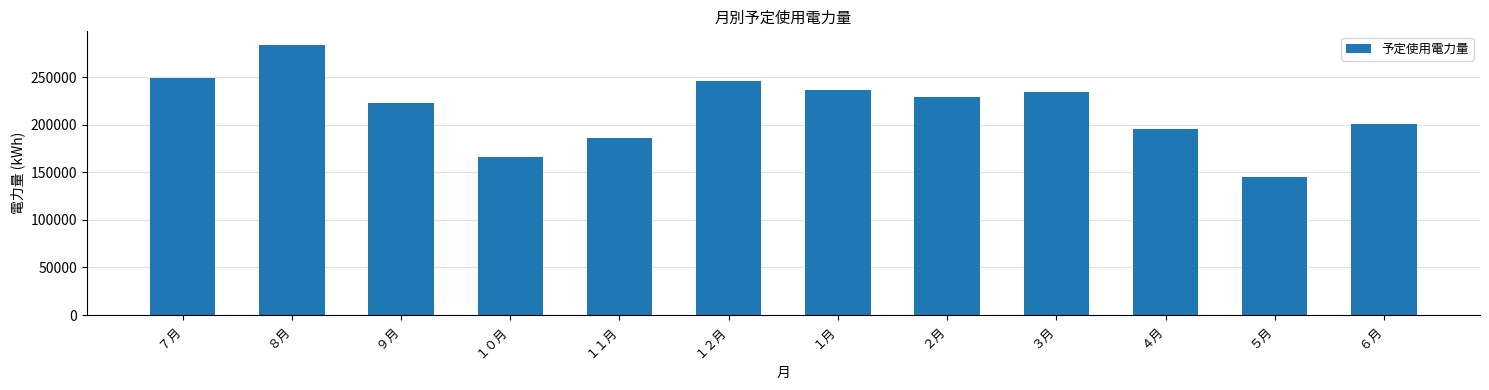

What is the minimum value shown in the chart?

145150